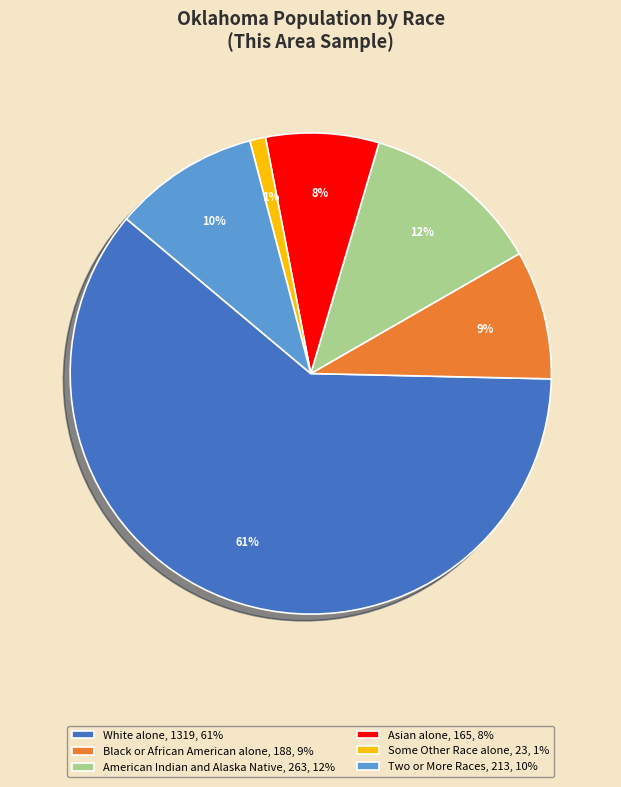

Rank the categories by value from highest to lowest.

White alone, American Indian and Alaska Native, Two or More Races, Black or African American alone, Asian alone, Some Other Race alone